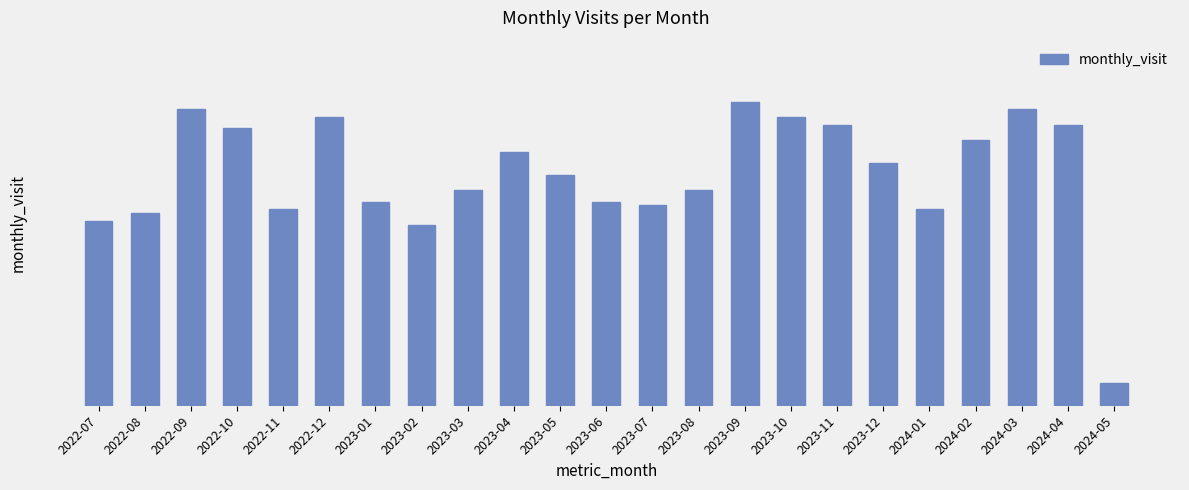

What is the change in value from 2023-03 to 2023-04?

+10